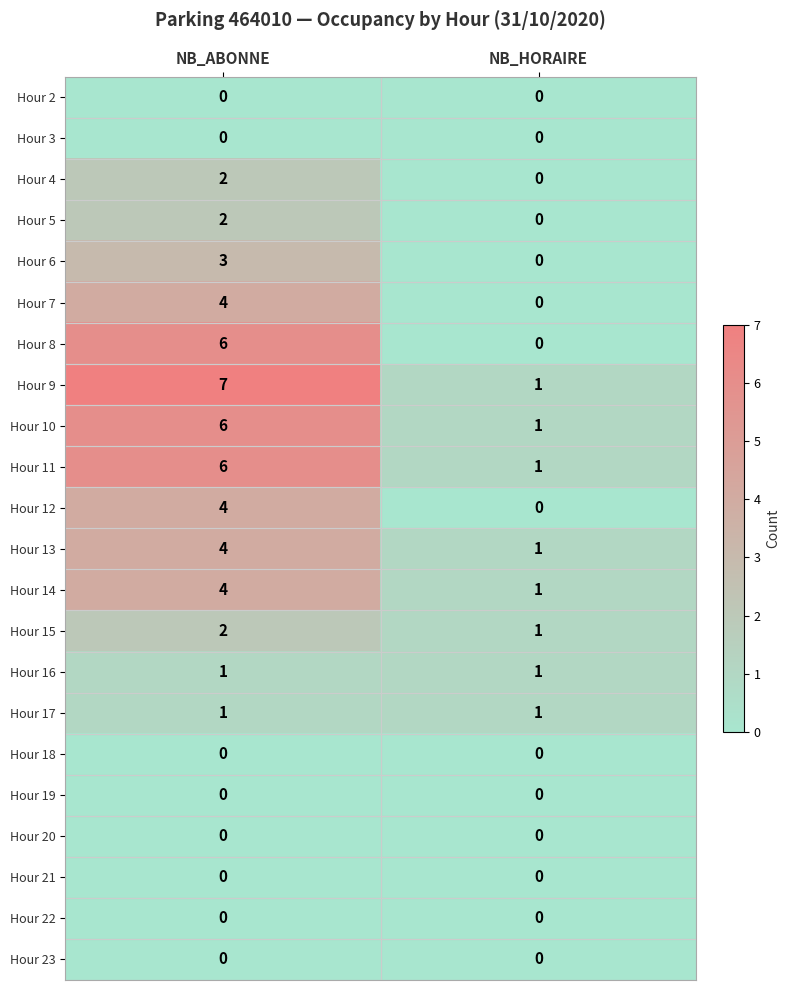

What is the spread (max minus min) of values at NB_ABONNE?

7